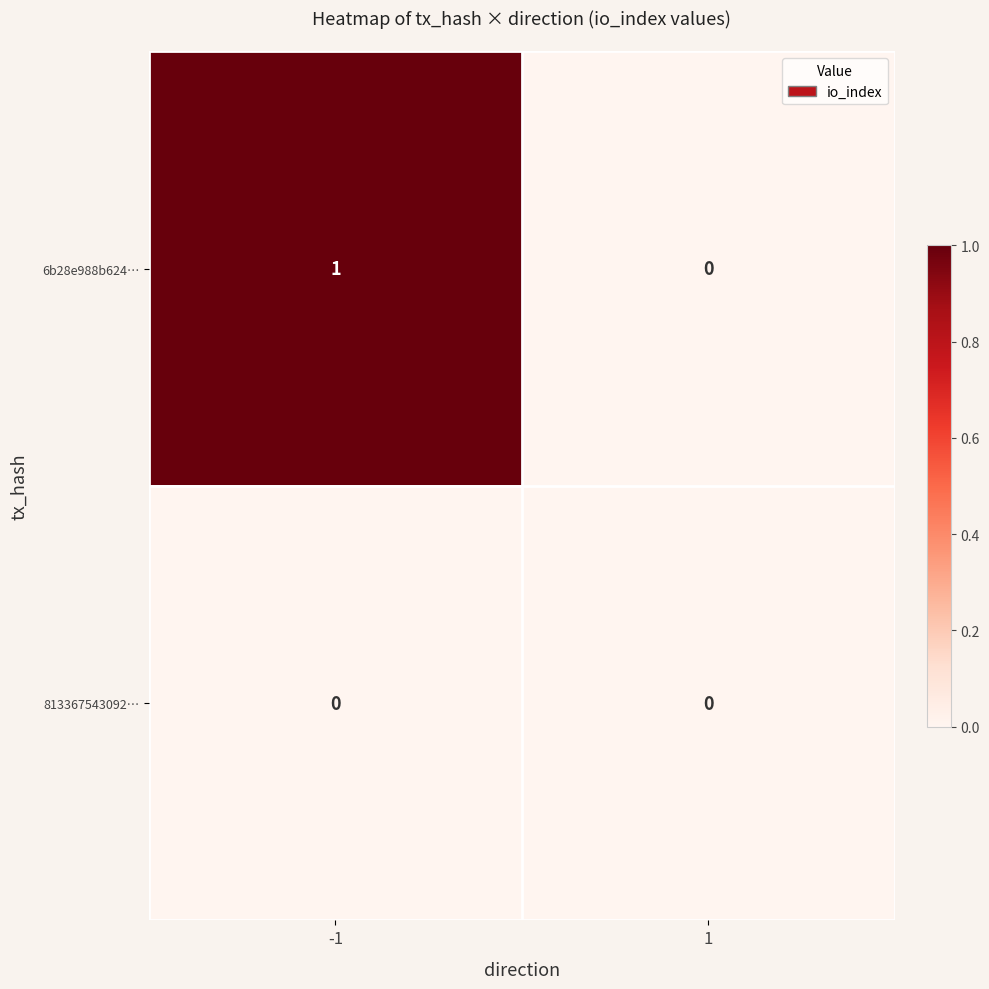

Is it true that 6b28e988b624… equals -1 at 1?

False